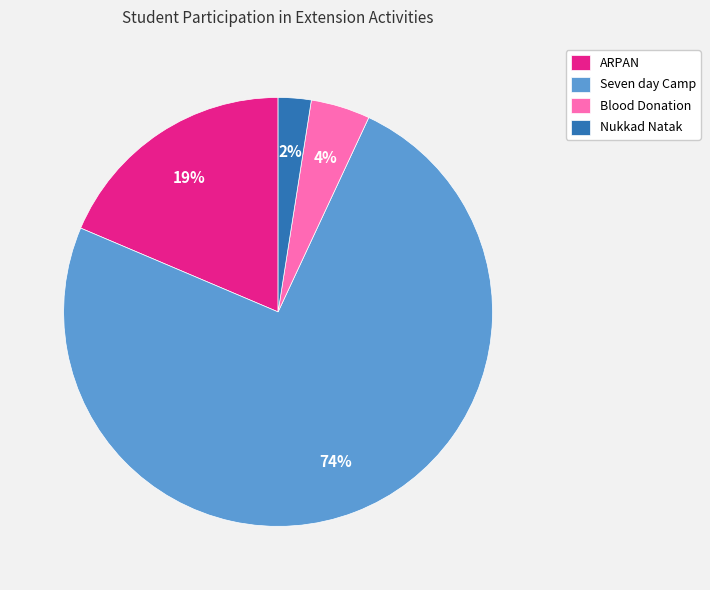

To the nearest percent, what percentage of the pie is Nukkad Natak?

2%